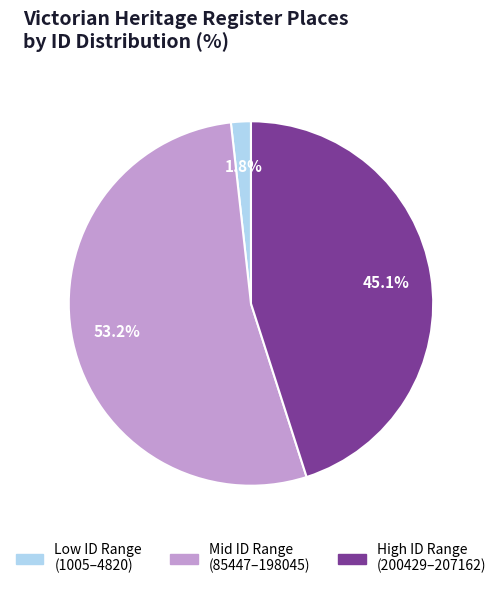

Is there any slice that represents more than half of the pie?

Yes